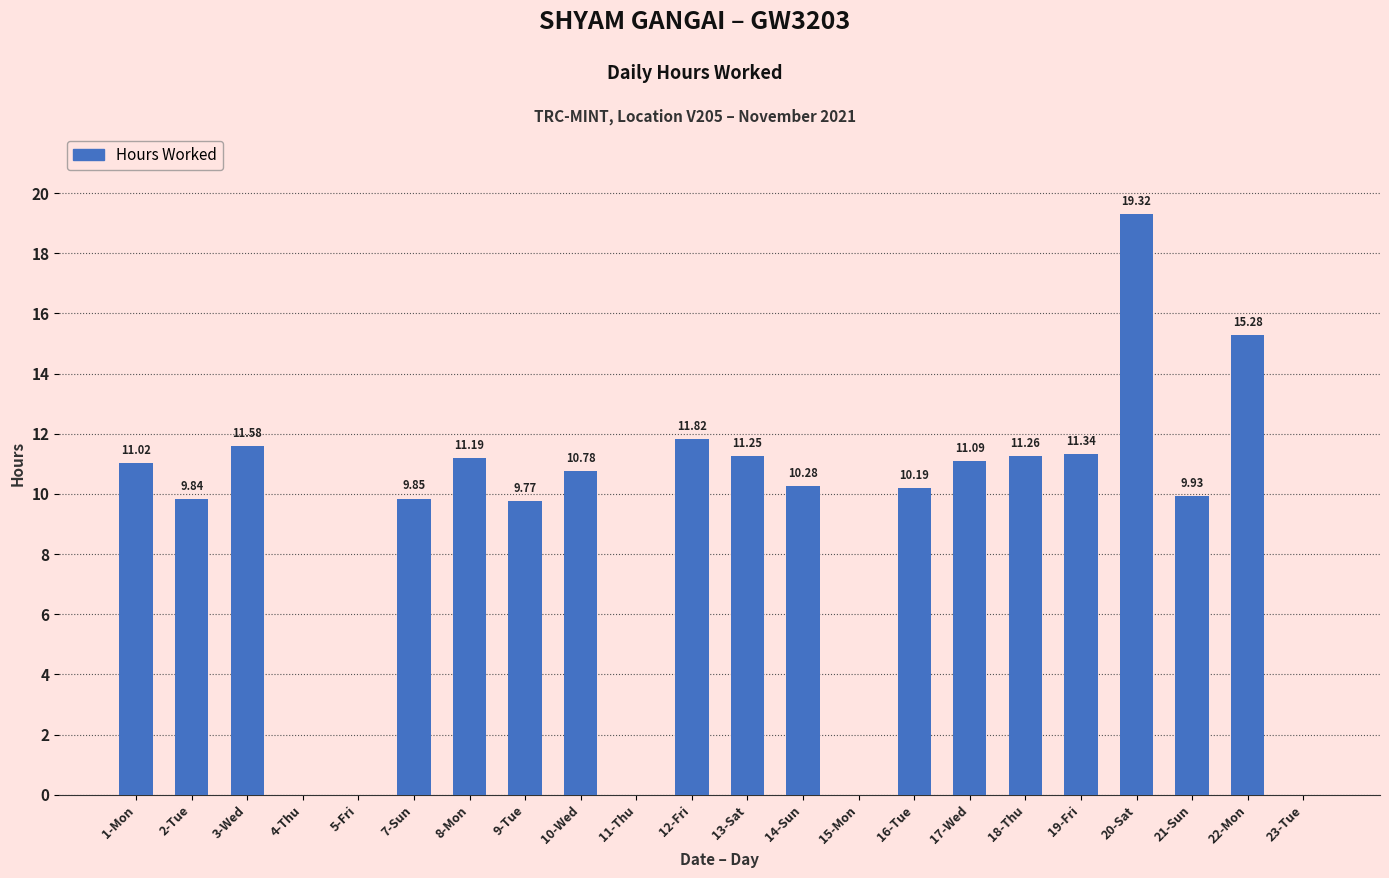

Which has a higher value, 11-Thu or 12-Fri?

12-Fri